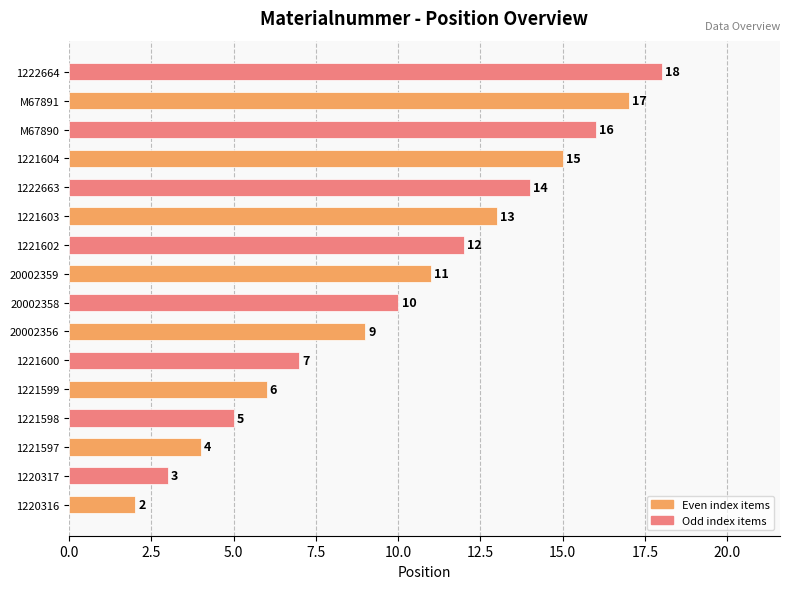

List the labels in order of value, smallest first.

1220316, 1220317, 1221597, 1221598, 1221599, 1221600, 20002356, 20002358, 20002359, 1221602, 1221603, 1222663, 1221604, M67890, M67891, 1222664